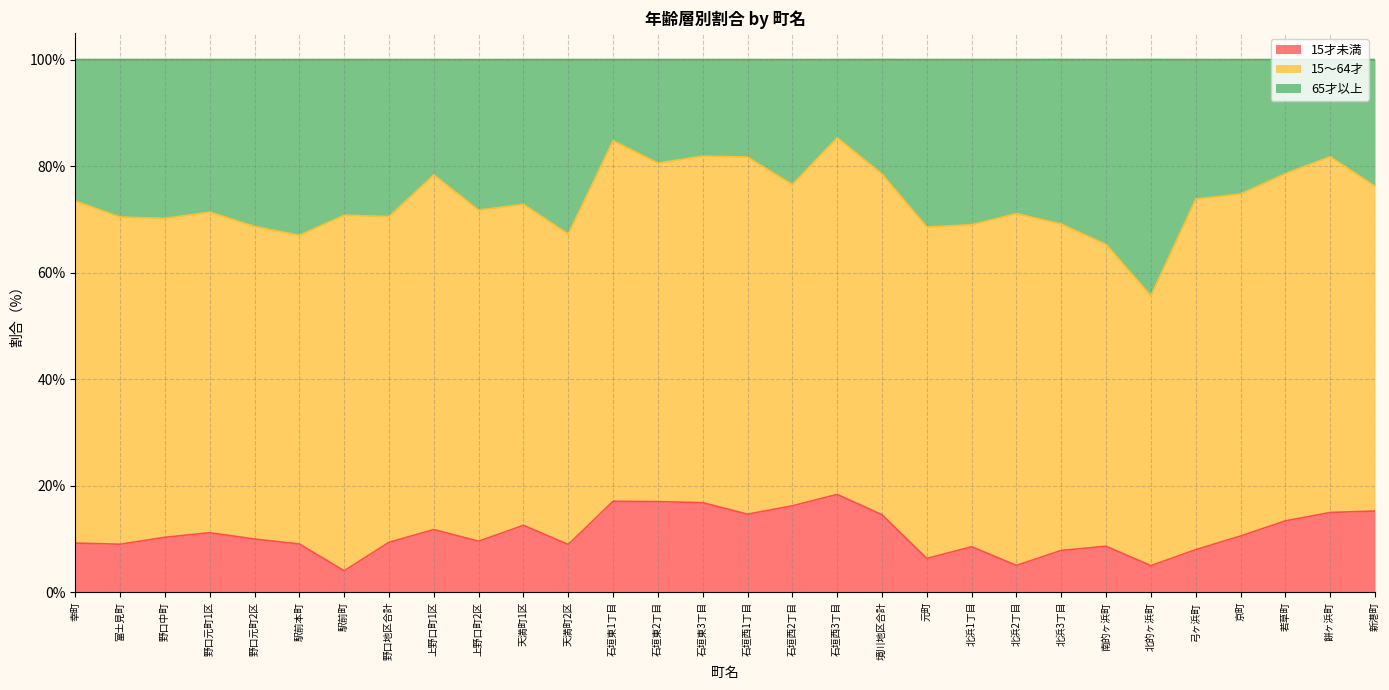

At which category is the sum across all series the highest?

石垣西3丁目